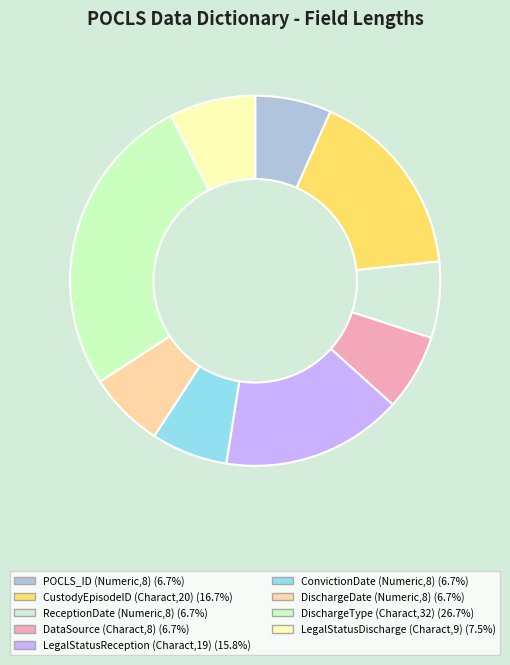

What is the total percentage of LegalStatusDischarge (Charact,9) and DataSource (Charact,8)?

14.2%